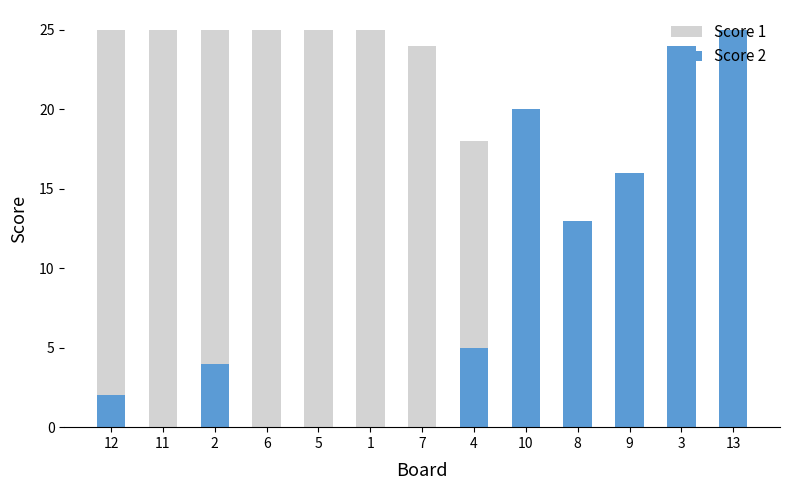

How many values in Score 1 are above zero?

12